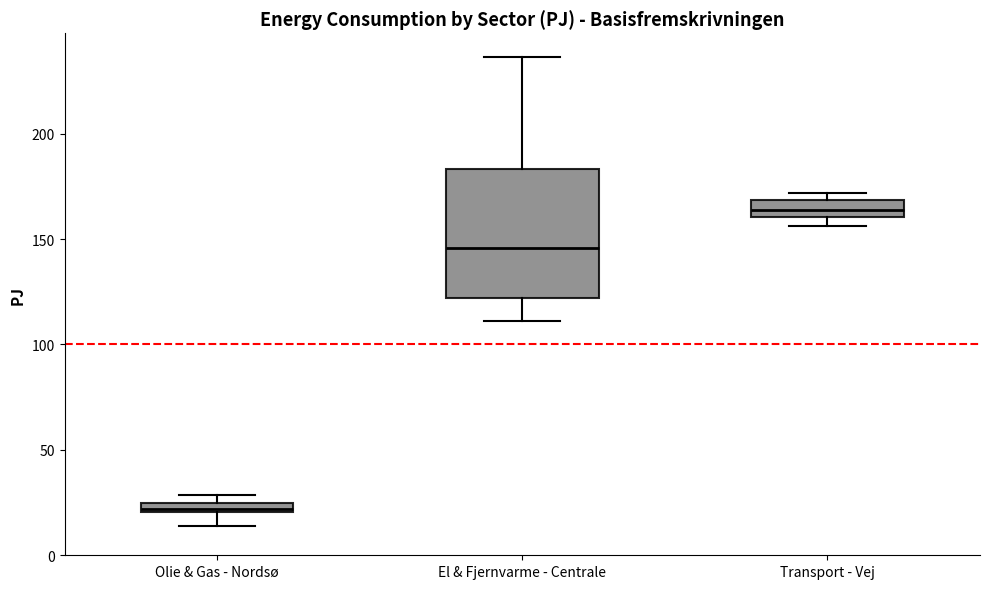

Which box's median line is the highest?

Transport - Vej